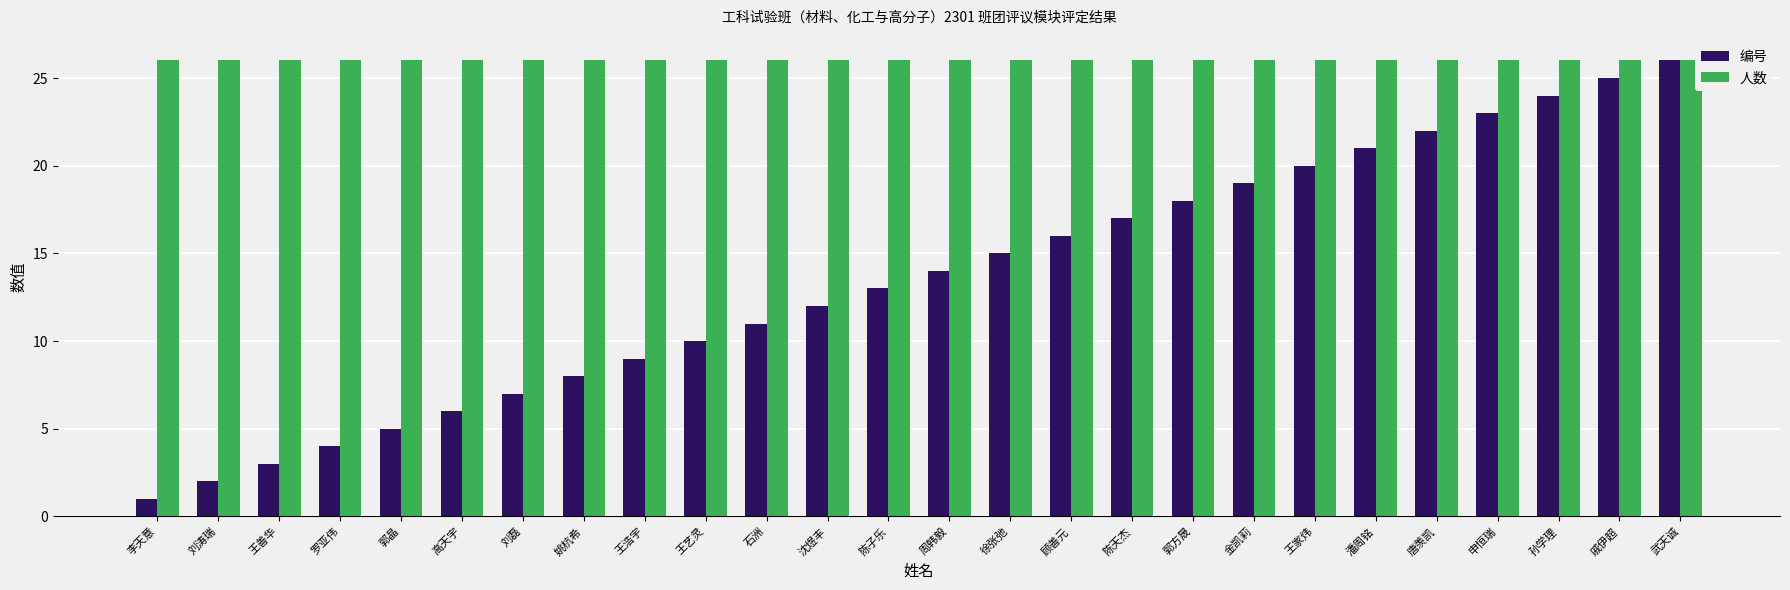

At how many categories does at least one series exceed 9?

26